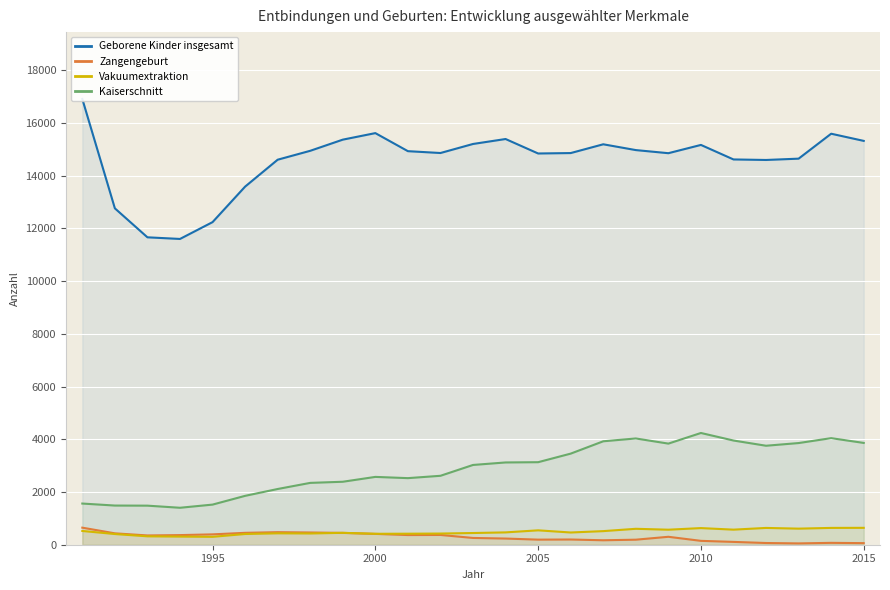

Reading right to left, transcribe all the data shown in this chart.

Geborene Kinder insgesamt: 15320	15592	14646	14596	14616	15167	14853	14971	15191	14858	14842	15391	15203	14860	14930	15615	15367	14944	14606	13585	12238	11600	11662	12761	16910
Zangengeburt: 60	71	50	65	107	147	301	191	169	198	193	234	257	371	367	411	449	464	476	451	393	365	352	432	647
Vakuumextraktion: 641	638	610	637	572	631	570	604	516	464	546	468	444	424	418	415	451	427	433	407	300	309	319	406	522
Kaiserschnitt: 3862	4043	3857	3755	3953	4239	3836	4031	3924	3456	3131	3121	3026	2615	2526	2573	2389	2346	2114	1854	1522	1402	1482	1486	1562